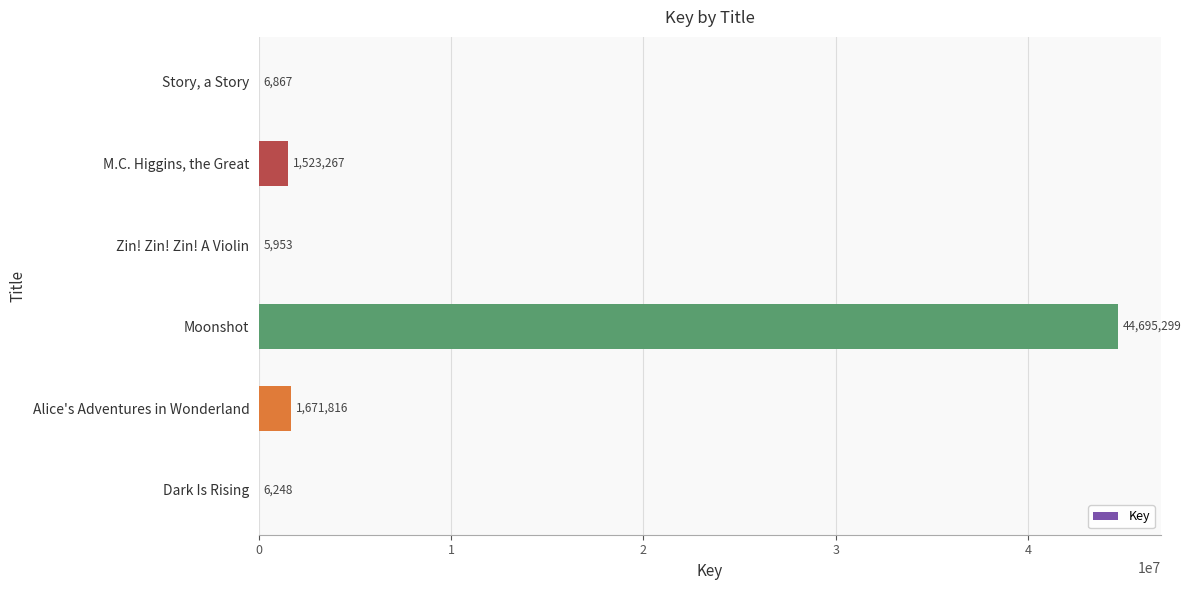

What is the ratio of the value at Dark Is Rising to the value at Story, a Story?

0.9